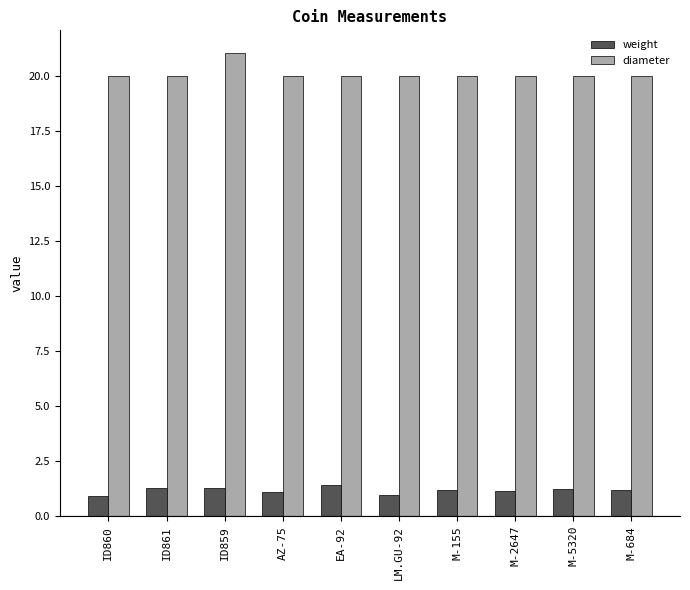

Is the value of diameter at ID860 greater than the value of weight at M-684?

Yes